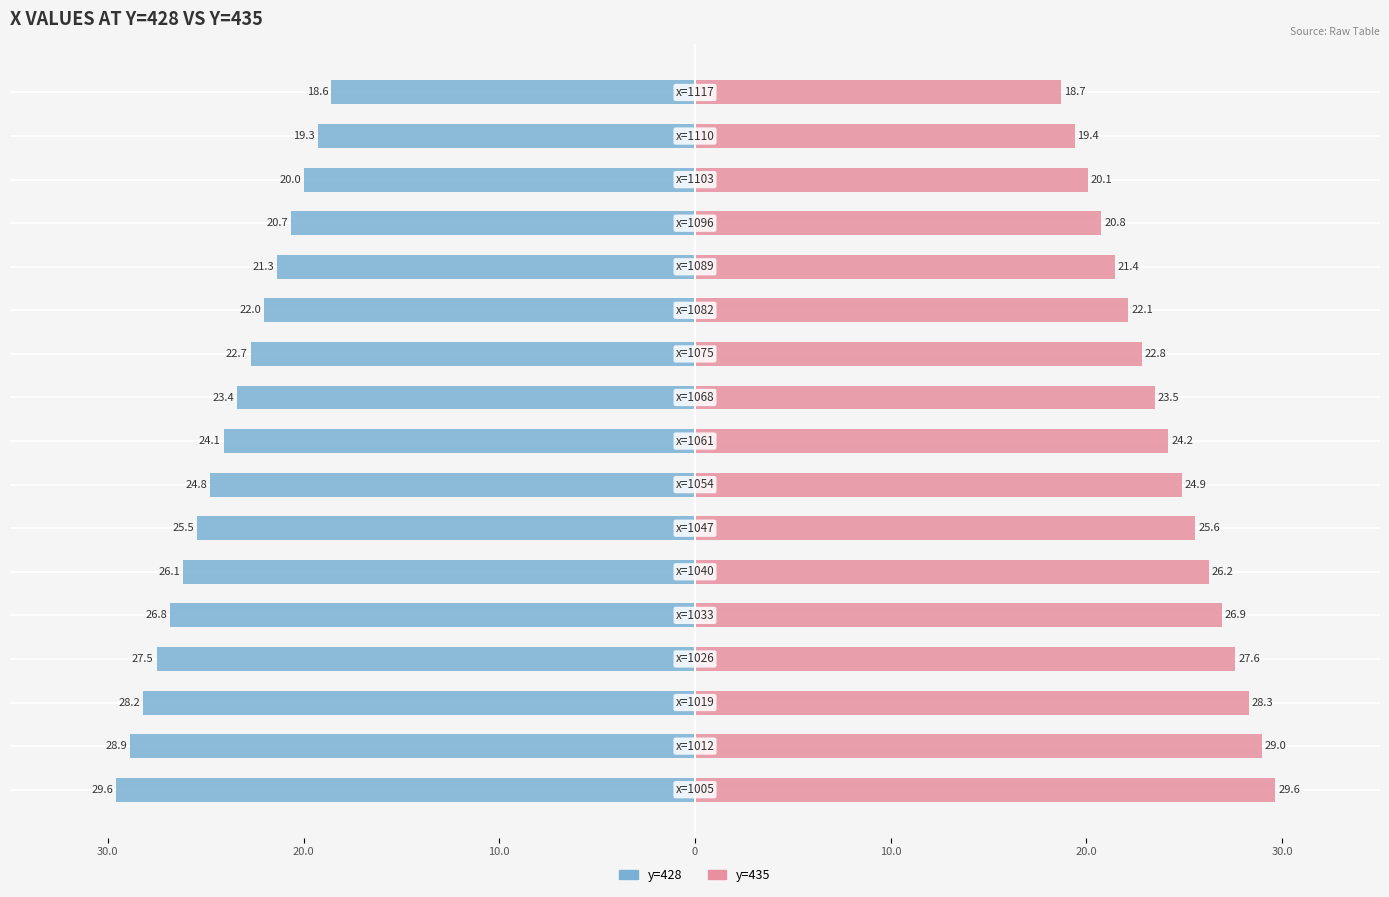

What is the maximum value shown in the chart?

29.6